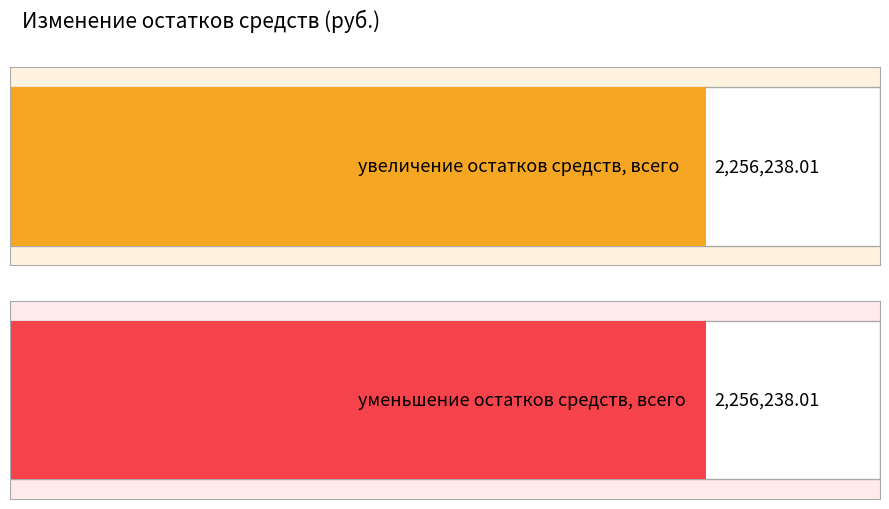

Which series has the largest total across all categories?

увеличение остатков средств, всего